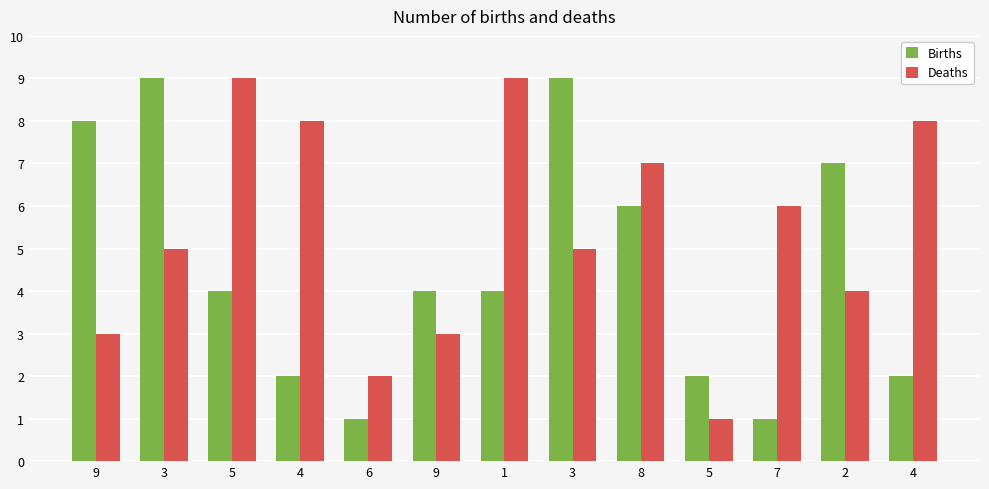

How many groups of bars are there?

13